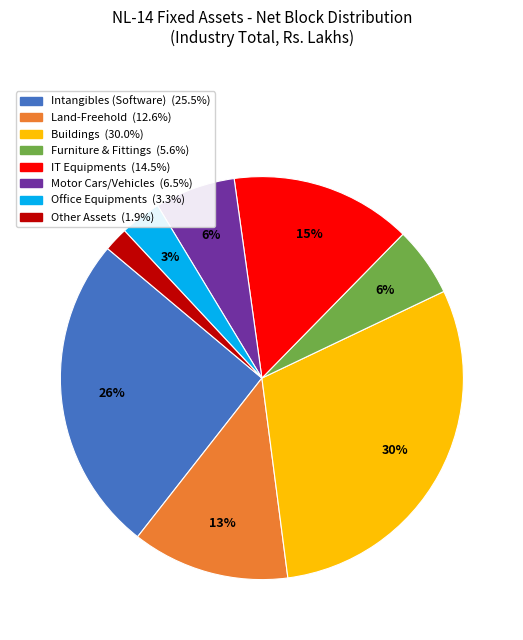

Which slice is the largest?

Buildings